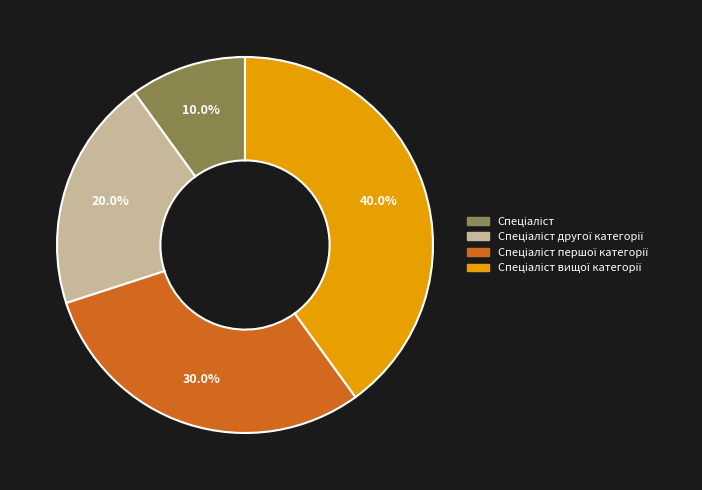

Is there a majority slice in this chart?

No